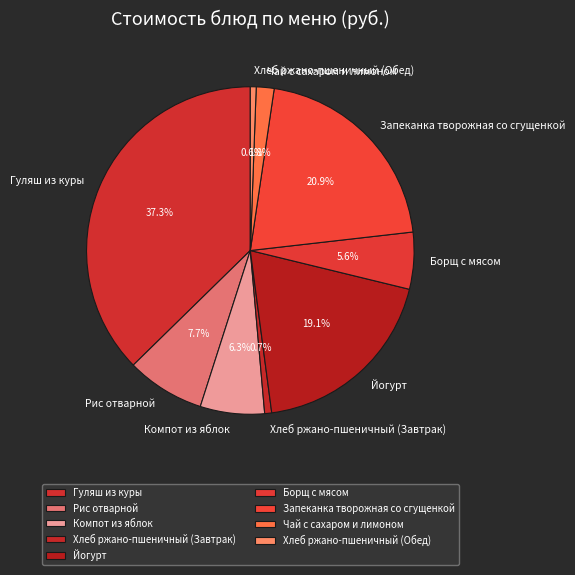

To the nearest percent, what is the average slice percentage?

11%